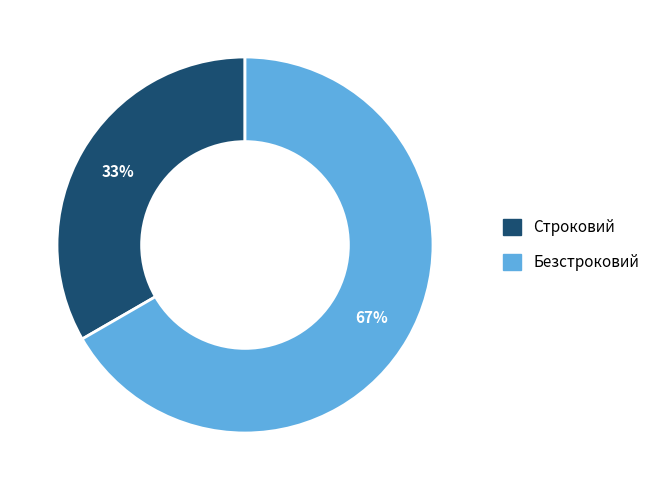

Is it true that Строковий is 33% of the pie?

True